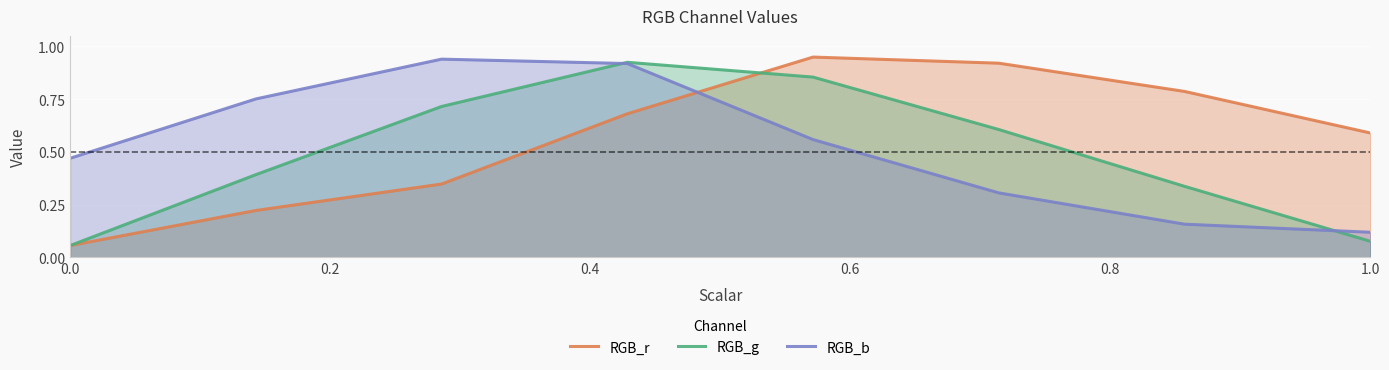

True or false: RGB_r has a value of 0.6 at 1.0.

True